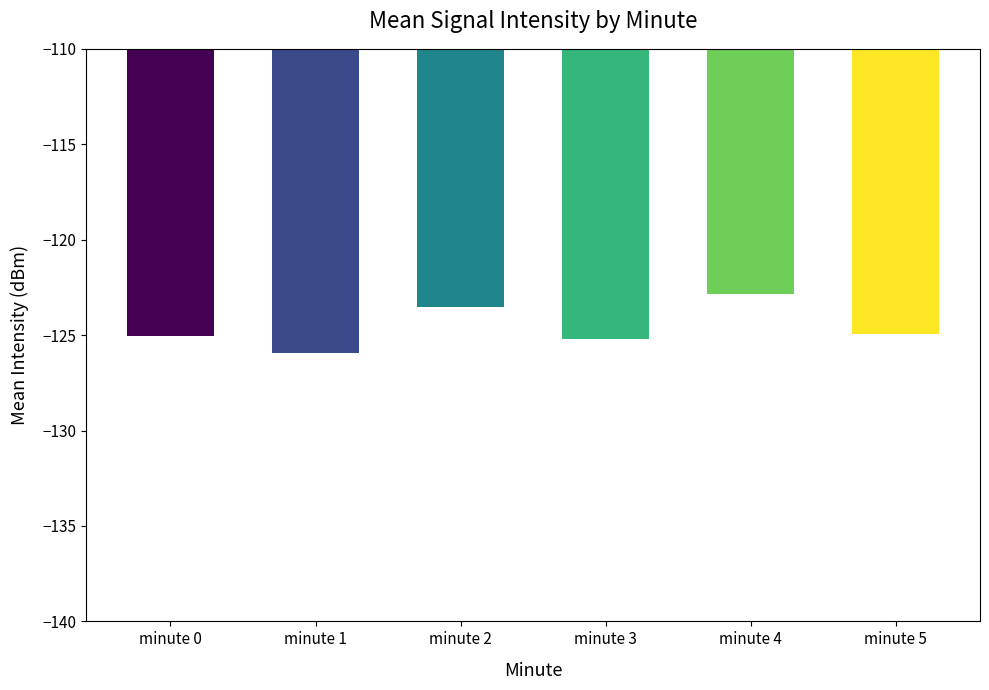

Between minute 4 and minute 5, which is larger?

minute 4